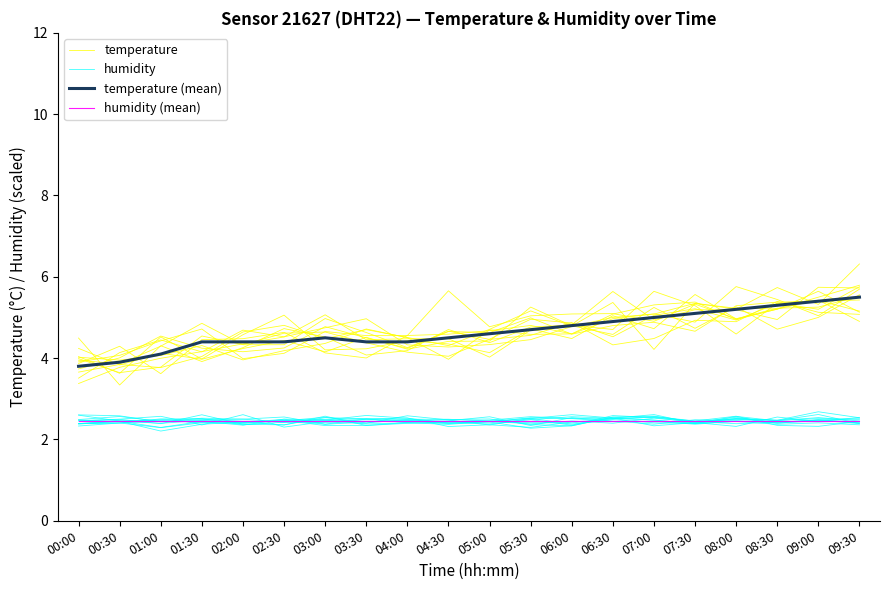

At how many categories does at least one series exceed 5?

5